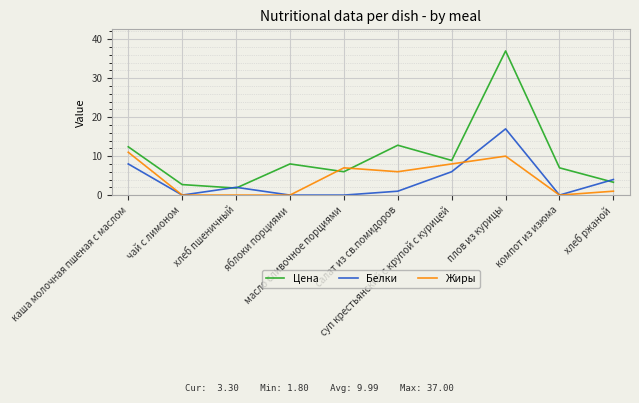

What is the greatest value displayed?

37.0